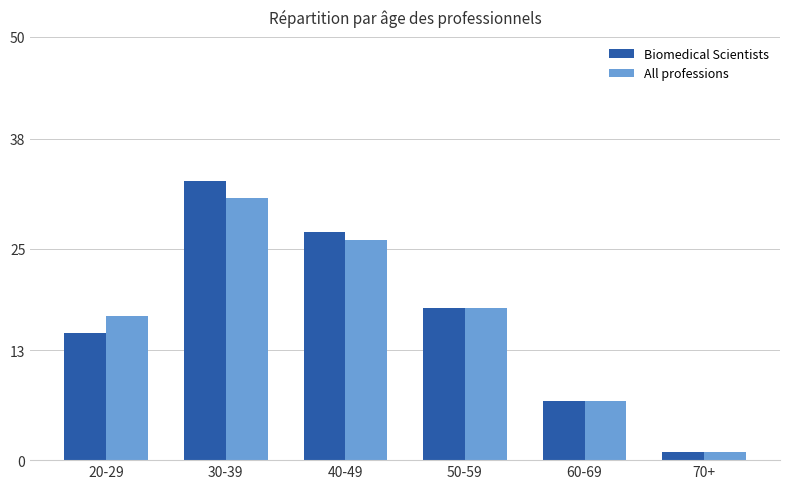

Which category has the highest value across all series?

30-39